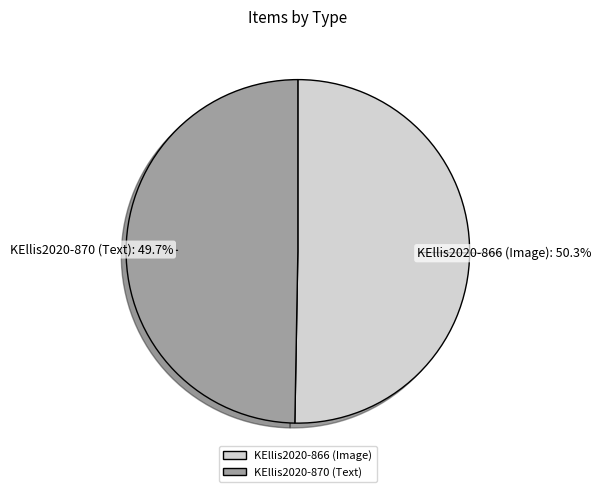

To the nearest percent, what is the combined percentage of KEllis2020-866 (Image) and KEllis2020-870 (Text)?

100%